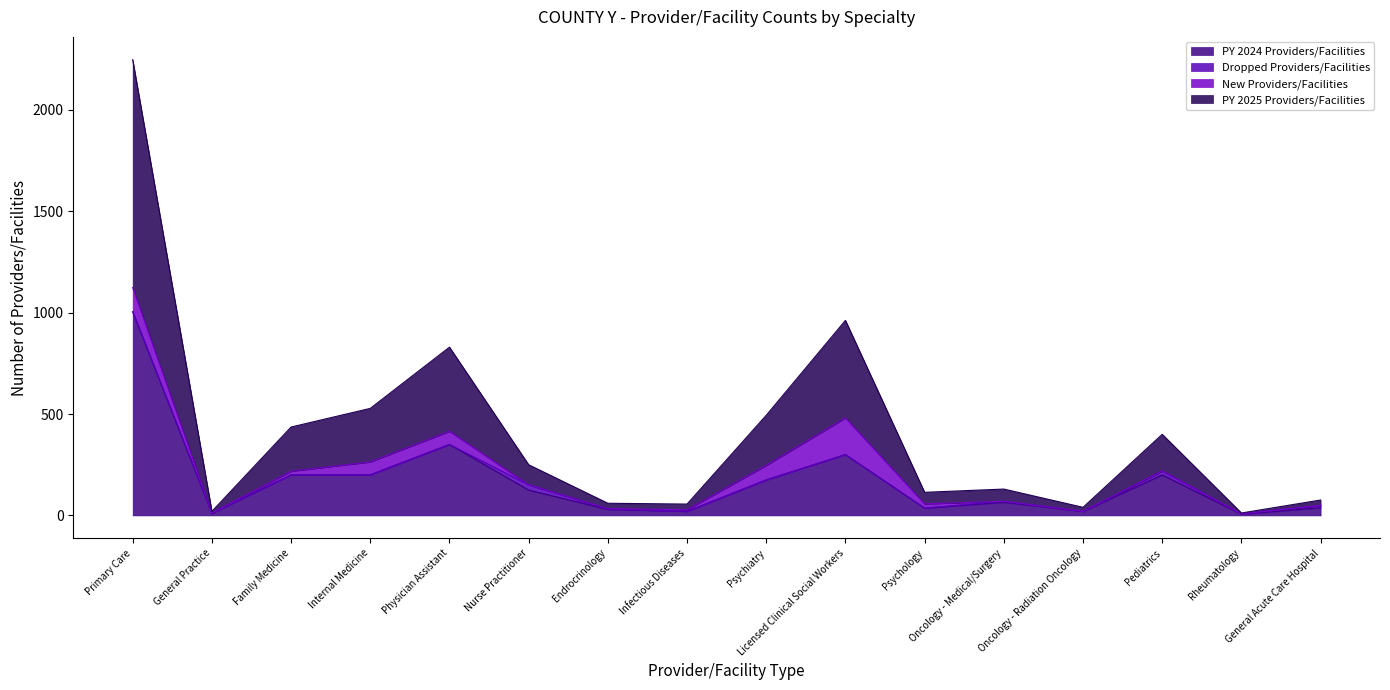

What is the value of the PY 2025 Providers/Facilities point at the 2nd from the left?

20